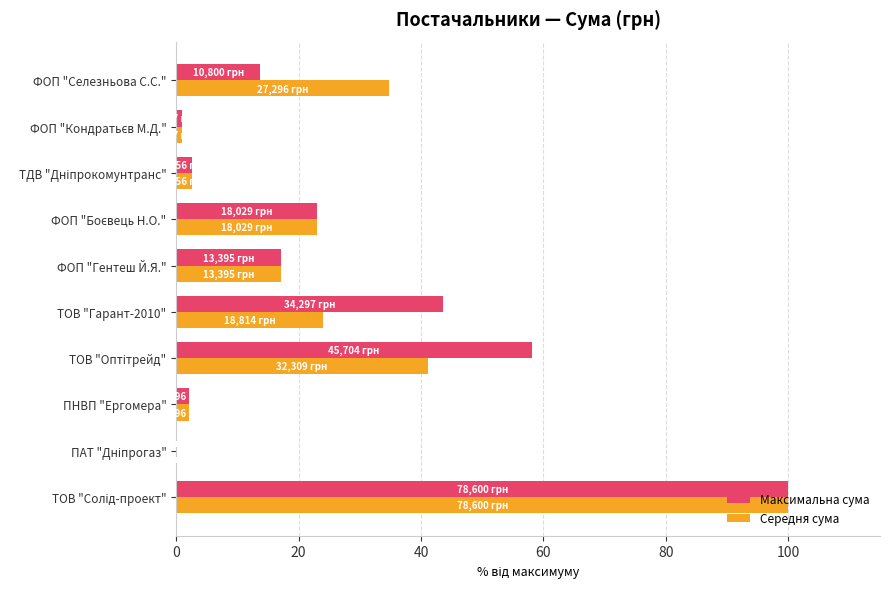

What is the sum of all Максимальна сума values?

261.2